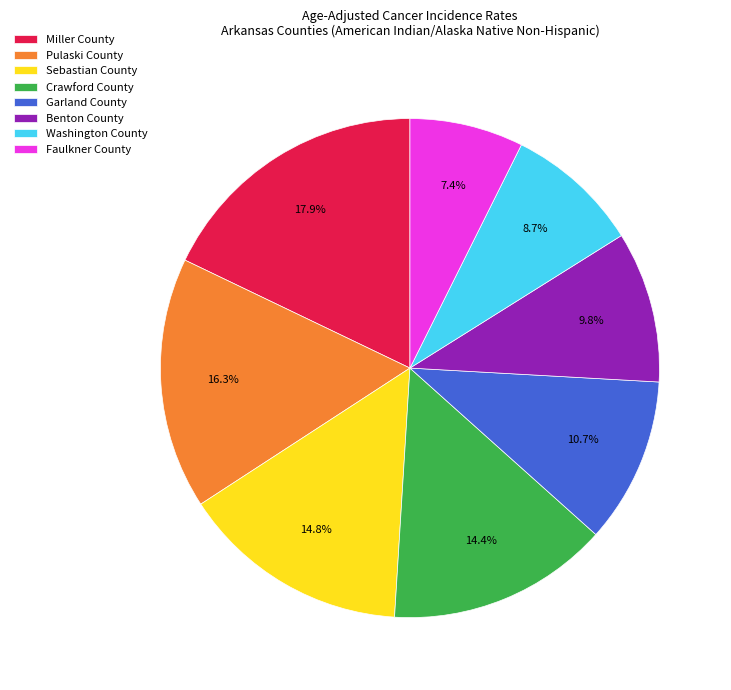

The Pulaski County slice represents 16% of the pie. True or false?

True